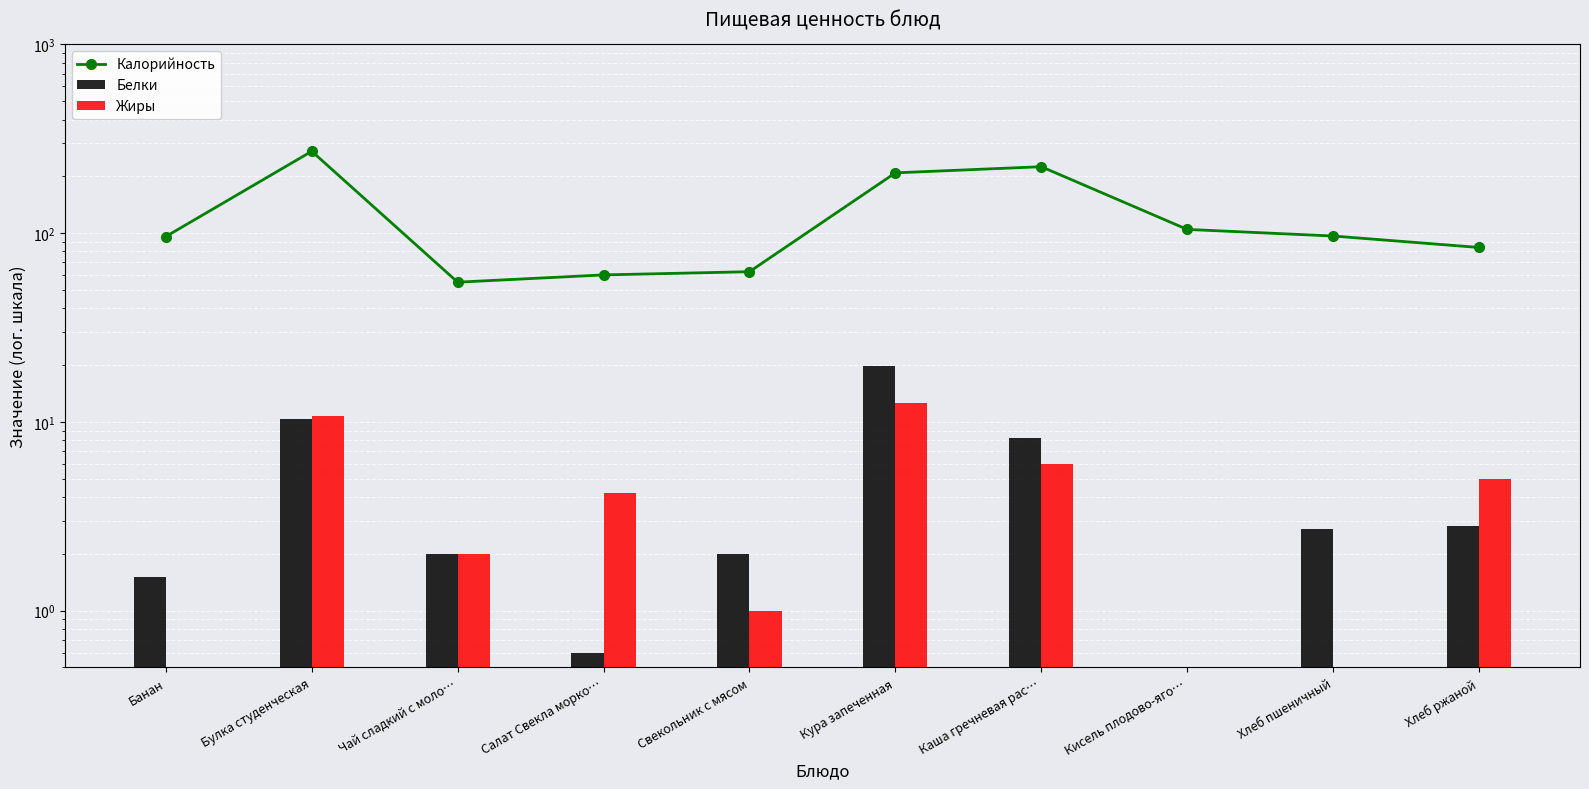

Which category has the highest value in the Белки series?

Кура запеченная